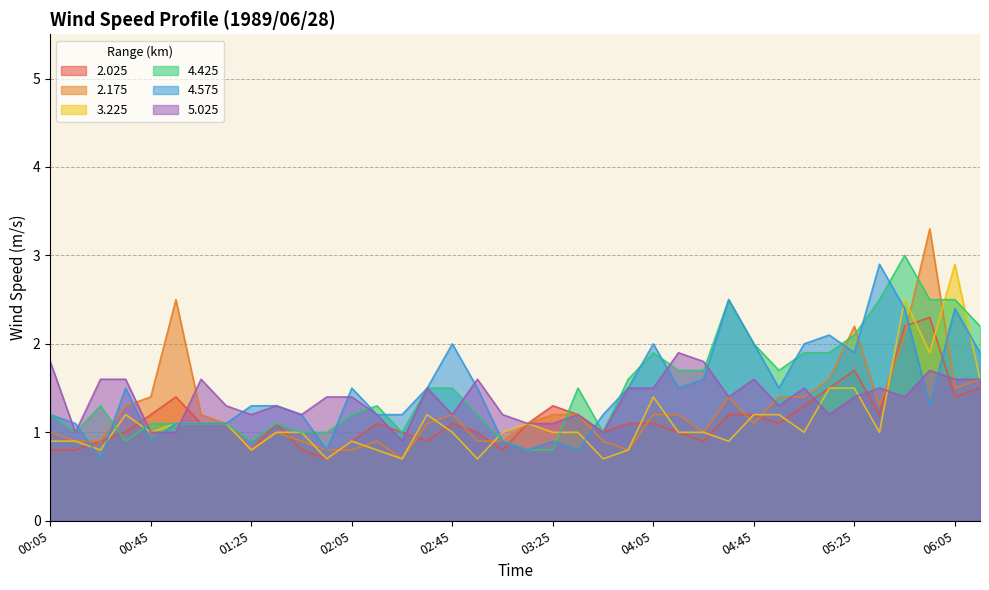

The value of 5.025 at 04:35 is 2.4. True or false?

False